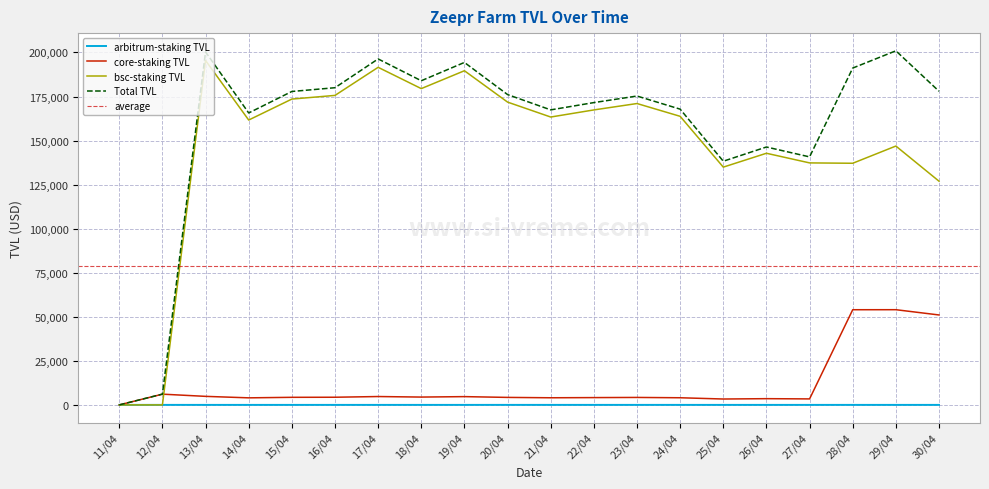

Between 19/04 and 23/04, which is larger?

23/04